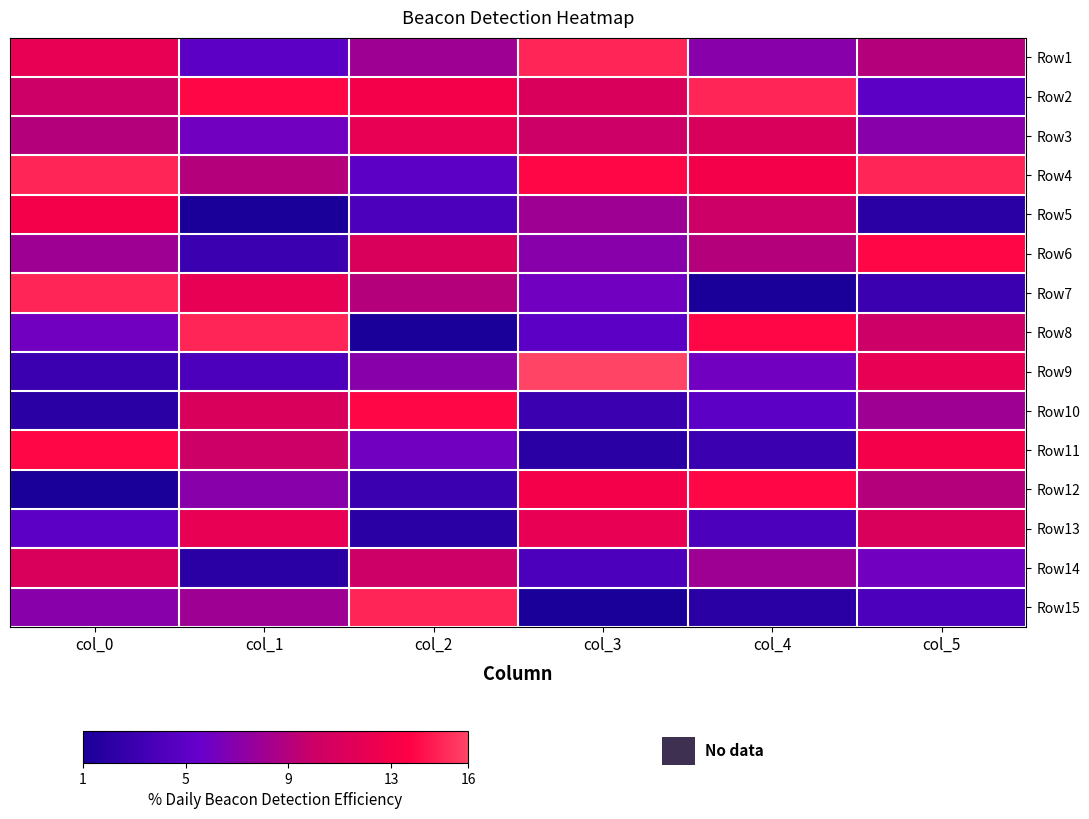

Rank the series at col_0 from highest to lowest value.

Row4, Row7, Row11, Row5, Row1, Row14, Row2, Row3, Row6, Row15, Row8, Row13, Row9, Row10, Row12